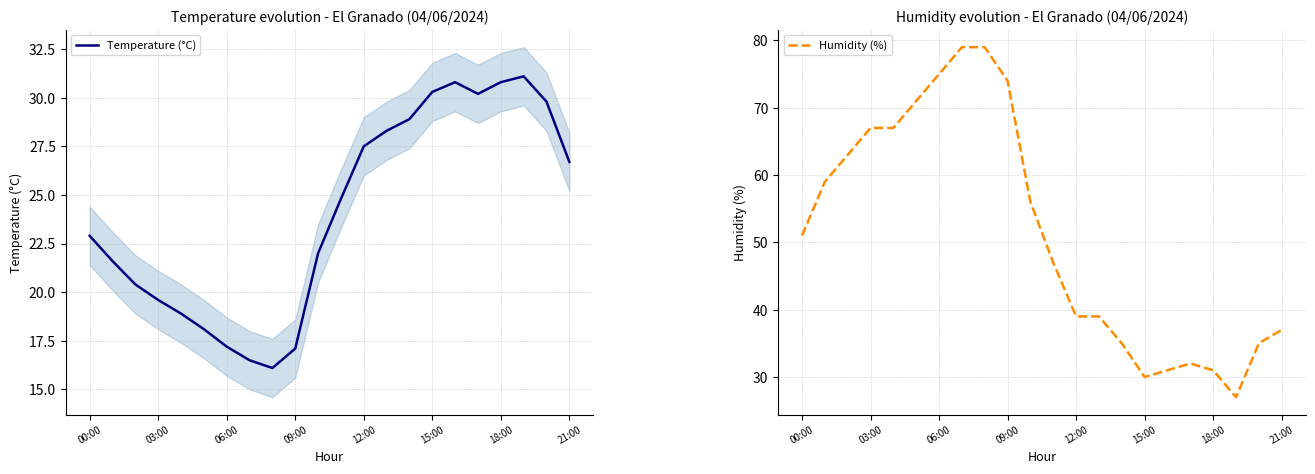

The Temperature (°C) series shows 42.2 at 18:00. True or false?

False